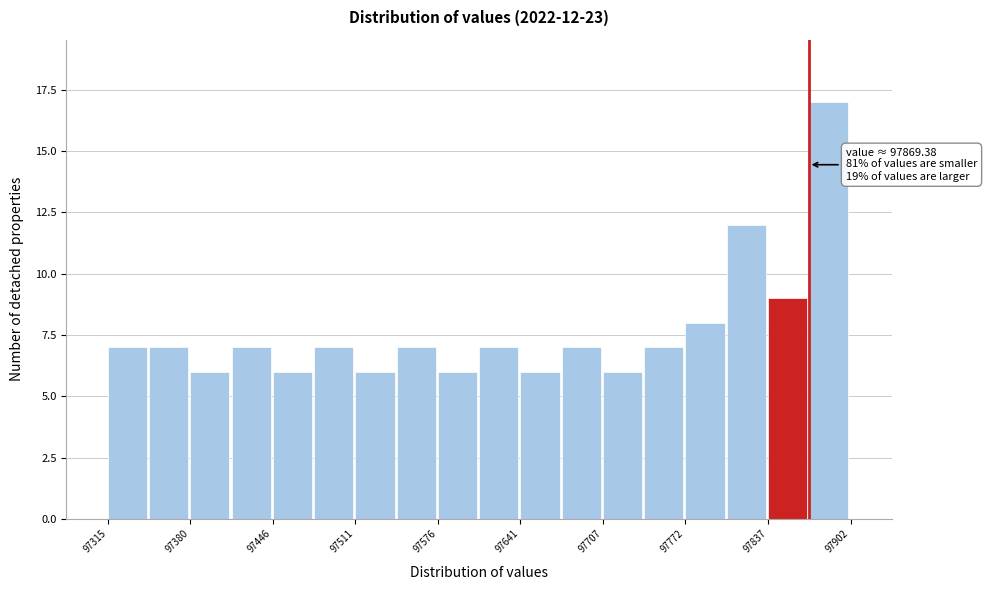

Read against the x-axis, roughly where is the centre of the tallest bar?

97890